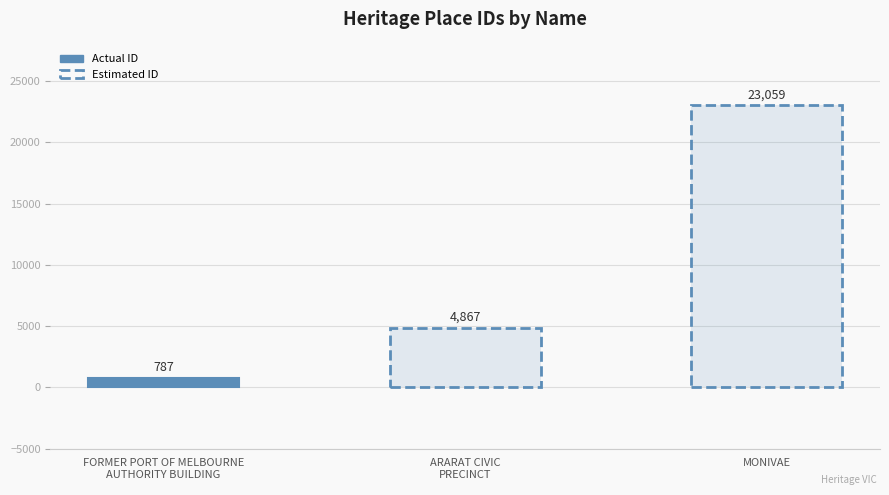

What is the change in value from FORMER PORT OF MELBOURNE
AUTHORITY BUILDING to MONIVAE?

+22272